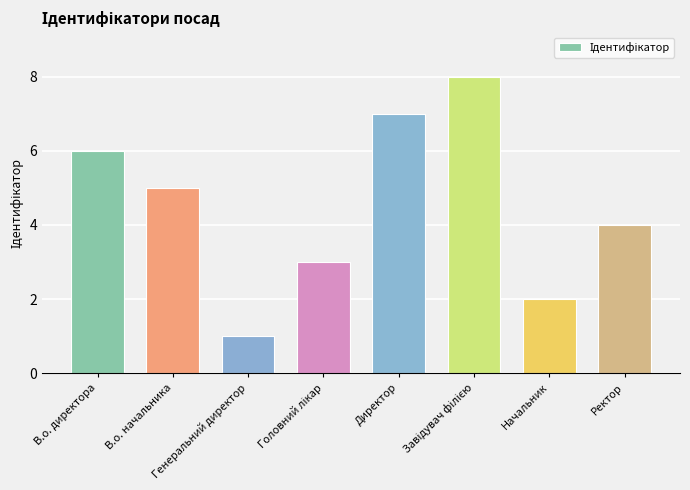

What is the greatest value displayed?

8